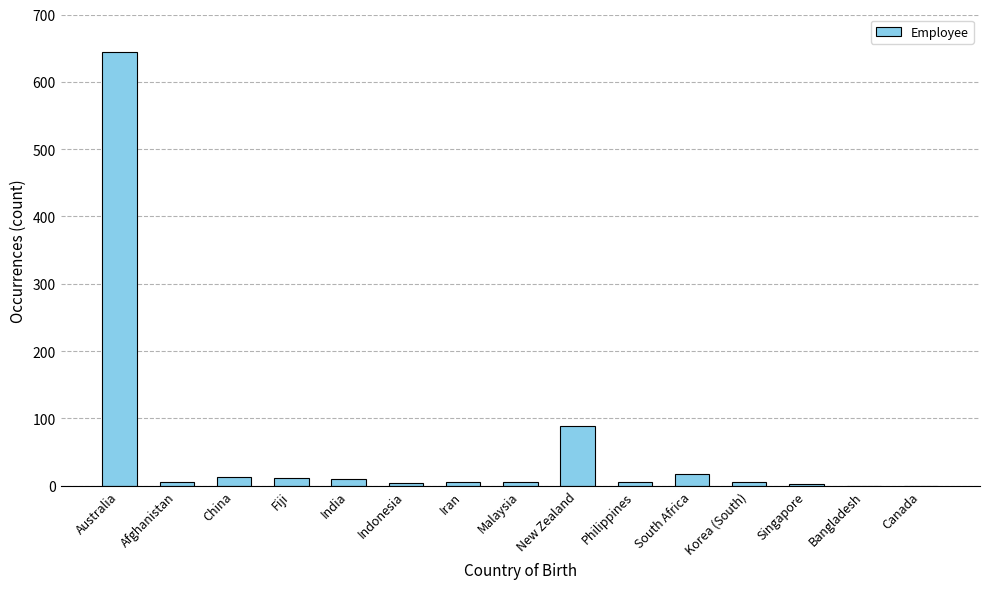

Which has a higher value, Australia or Iran?

Australia